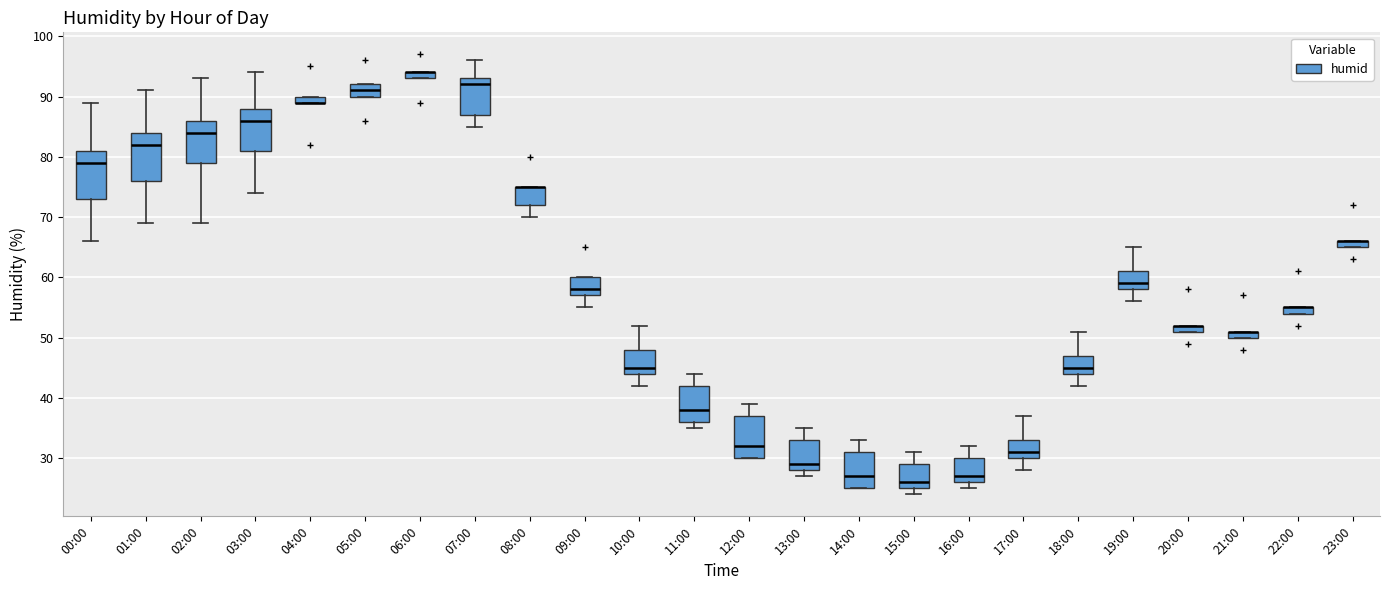

Where does the upper whisker of the box for 13:00 end on the y-axis? The values are not printed on the chart, so give them approximately, as read against the axis.

35